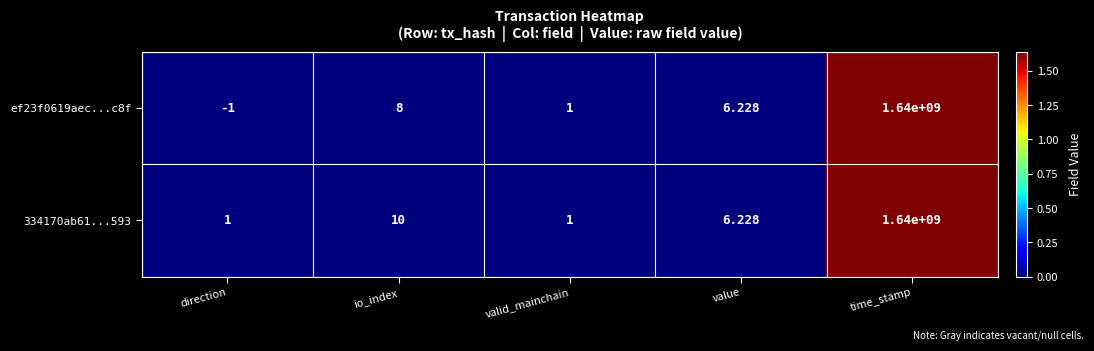

At which category is the sum across all series the highest?

time_stamp